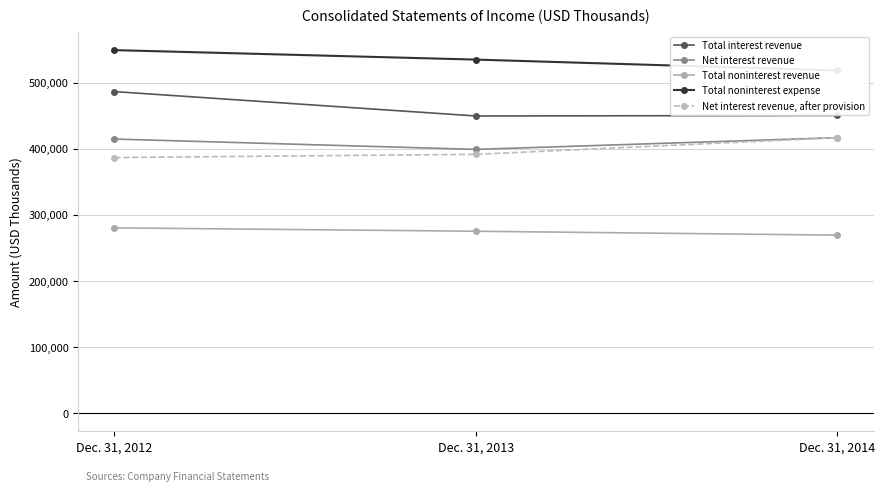

Which series has the largest total across all categories?

Total noninterest expense